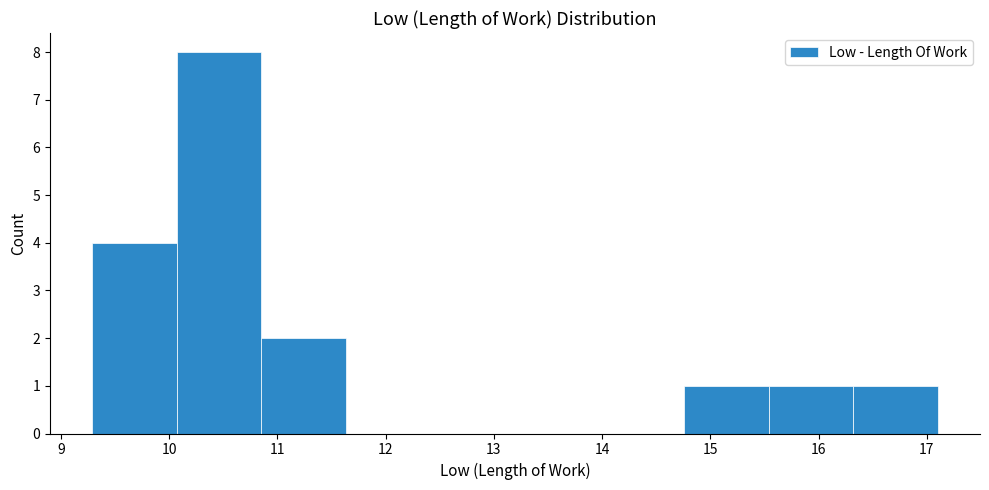

Over which range of the x-axis is the bar tallest?

10.1 to 10.9